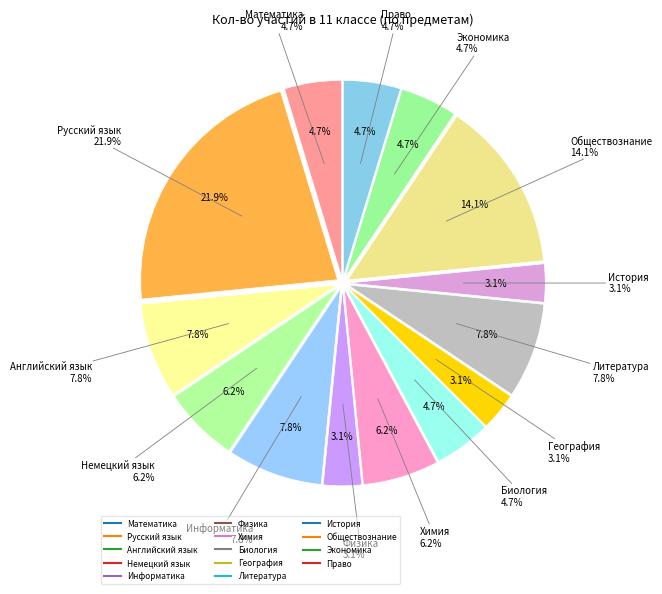

Which has a higher value, Английский язык or Химия?

Английский язык